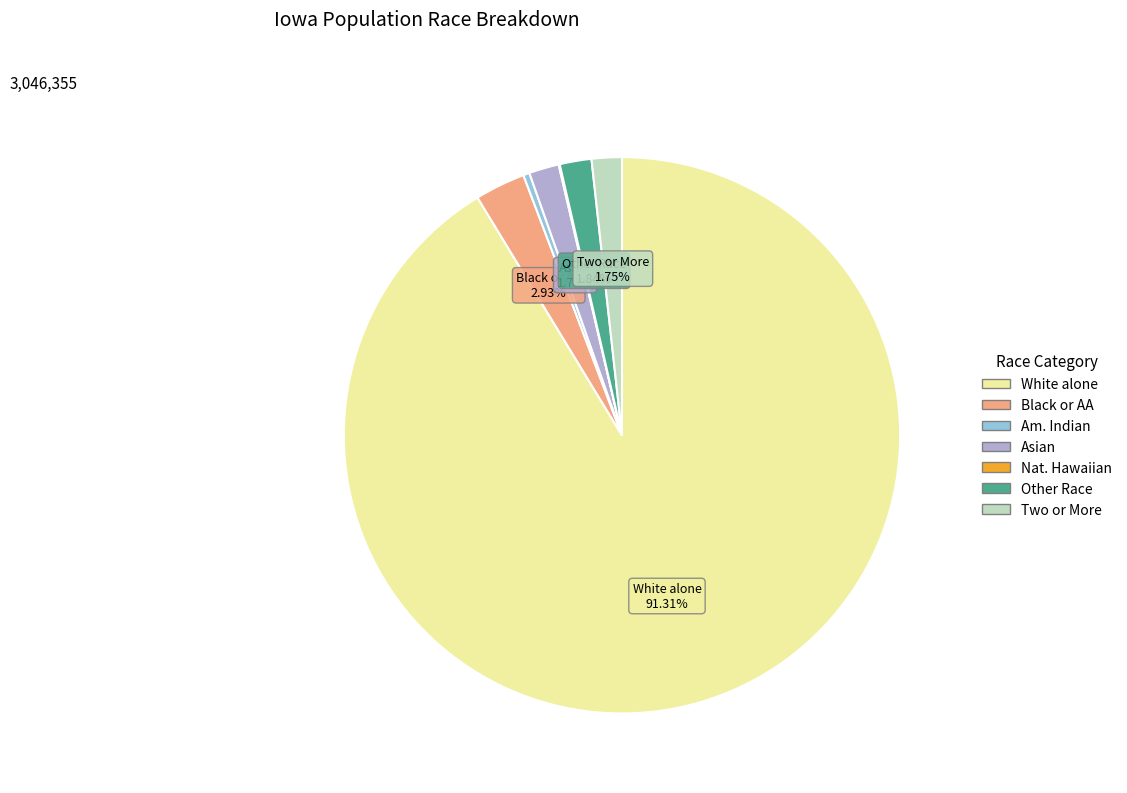

Which slice is the largest?

White alone